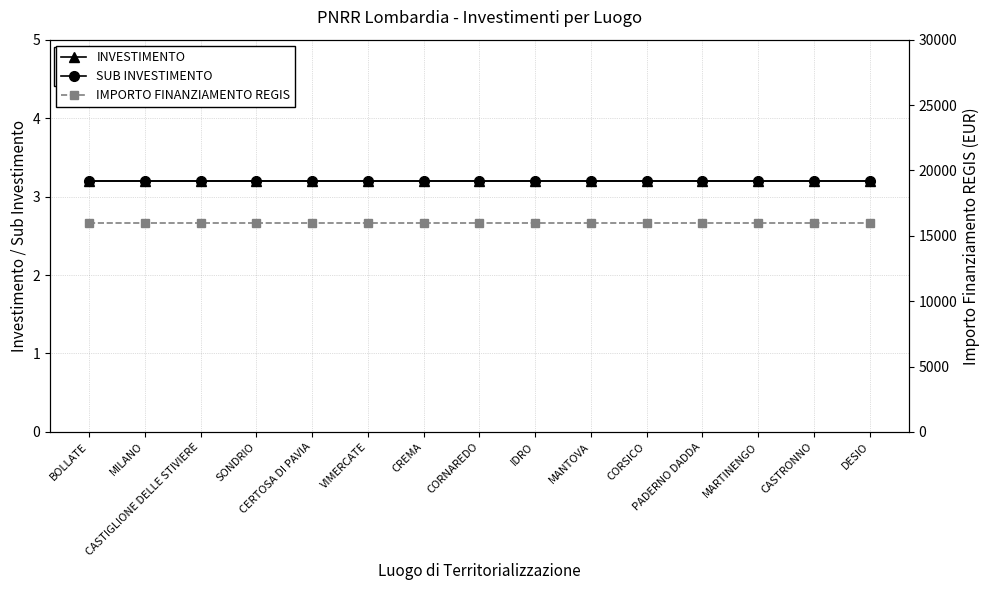

At how many categories does at least one series exceed 9324?

15